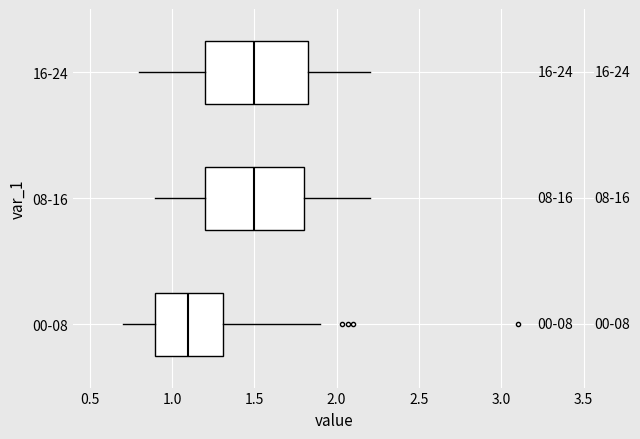

Where does the right whisker of the box for 08-16 end on the x-axis? The values are not printed on the chart, so give them approximately, as read against the axis.

2.20